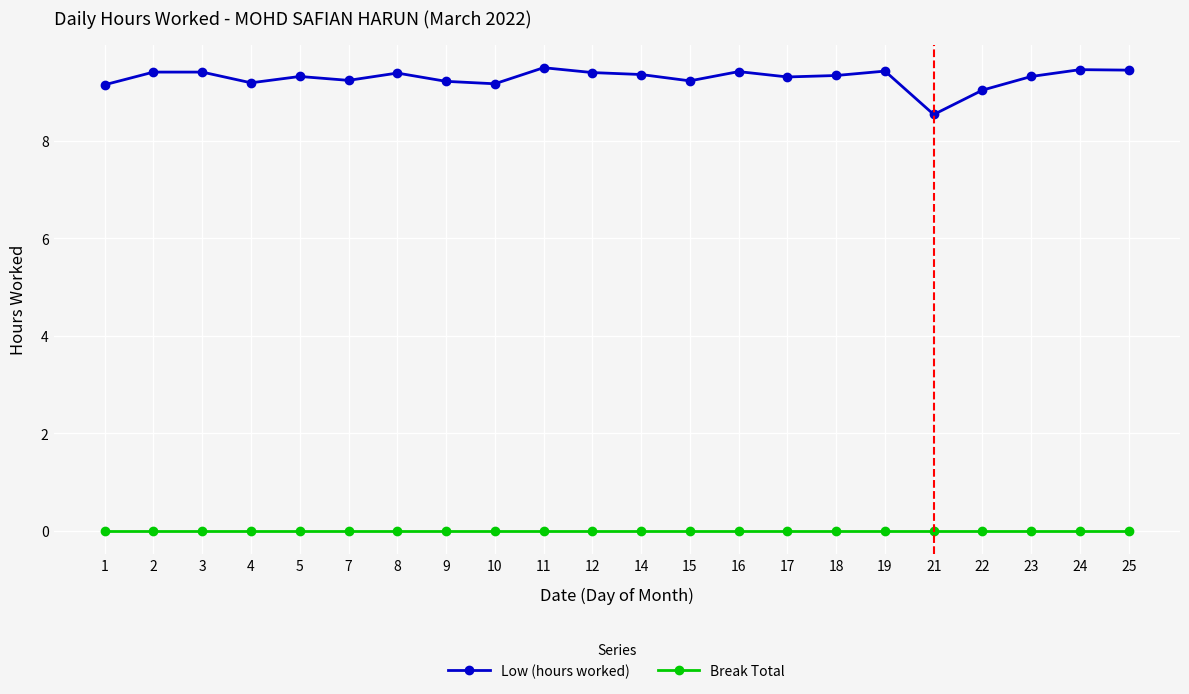

List the series in order of their peak value, lowest first.

Break Total, Low (hours worked)